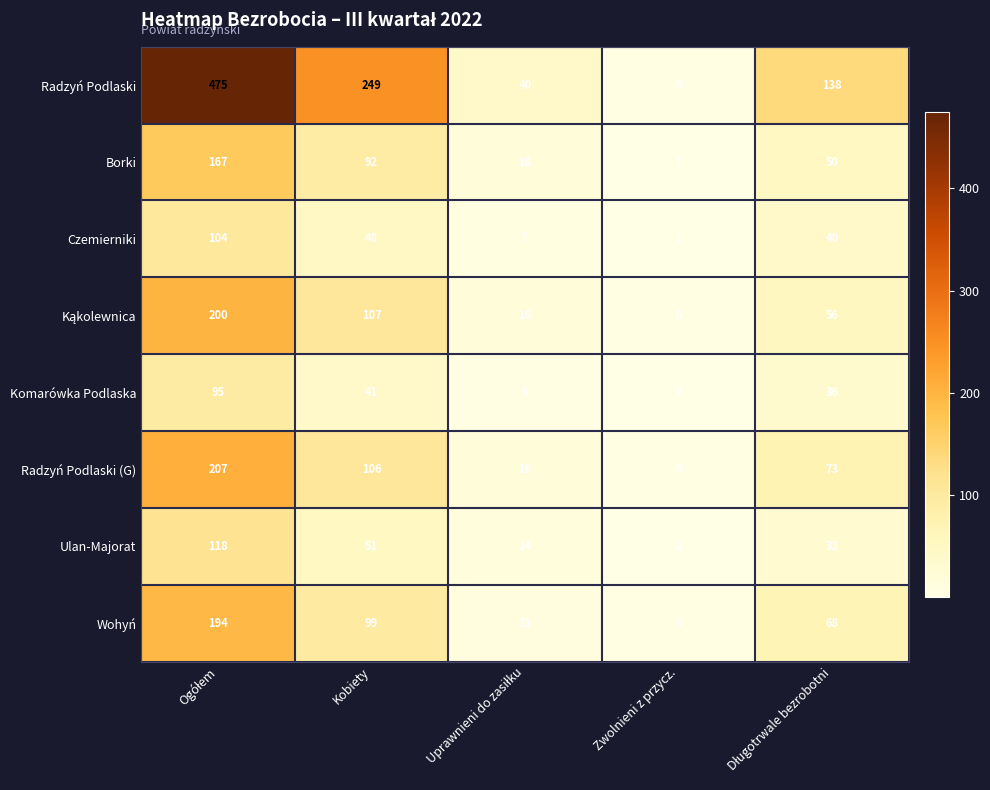

What is the approximate value of Radzyń Podlaski at Zwolnieni z przycz.?

5